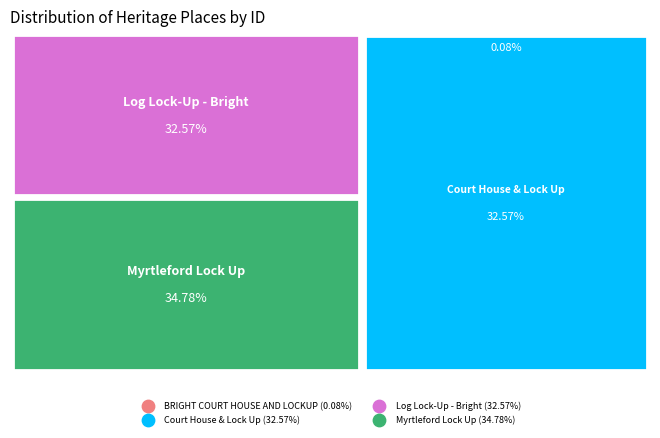

To the nearest percent, what is the combined percentage of BRIGHT COURT HOUSE AND LOCKUP and Court House & Lock Up?

33%